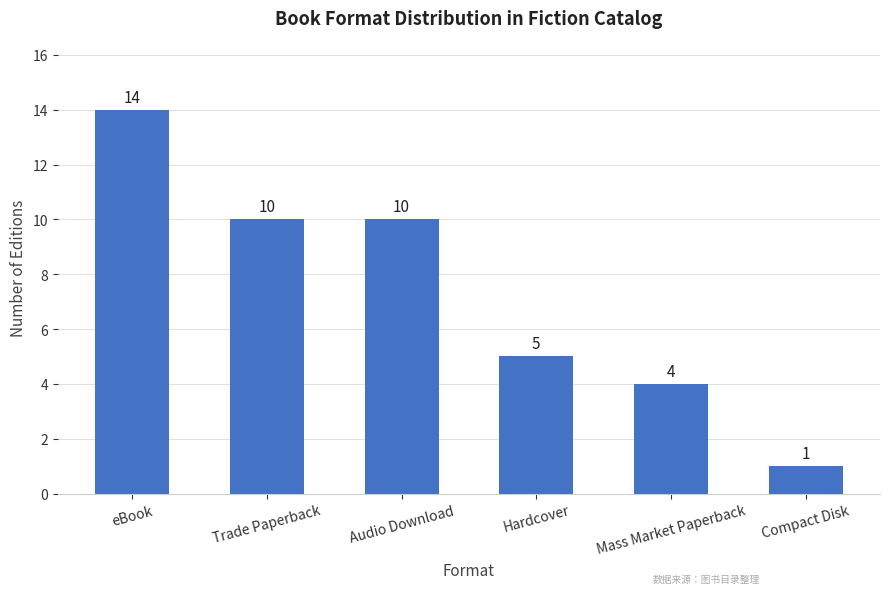

What is the sum of all values?

44